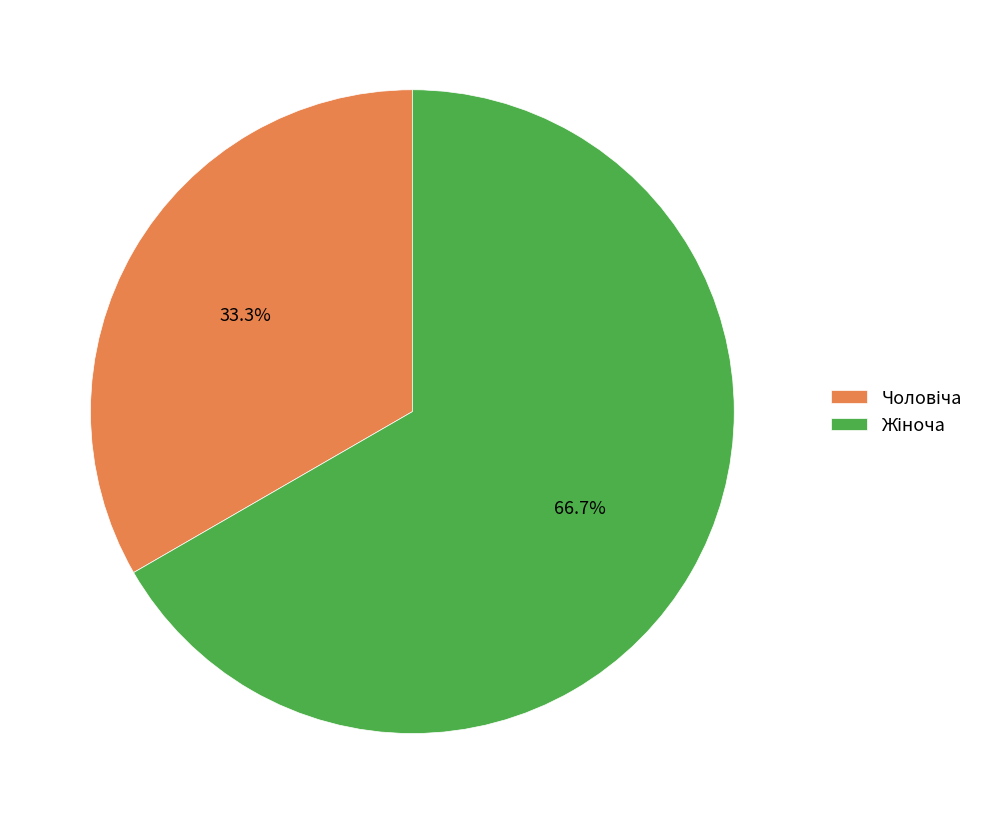

Is there any slice that represents more than half of the pie?

Yes